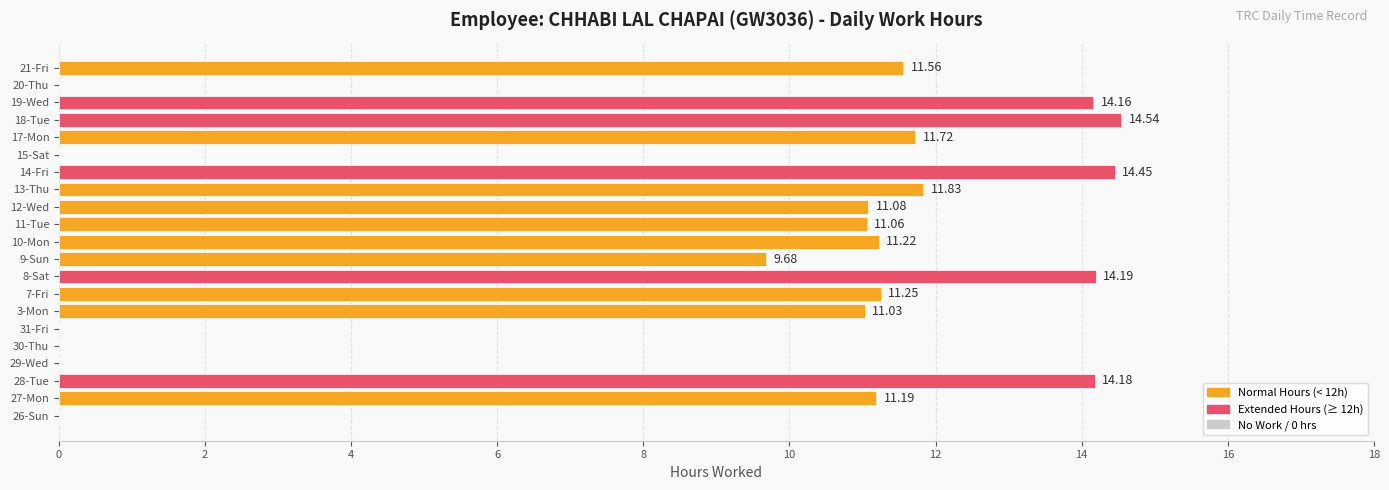

What is the maximum value shown in the chart?

14.5